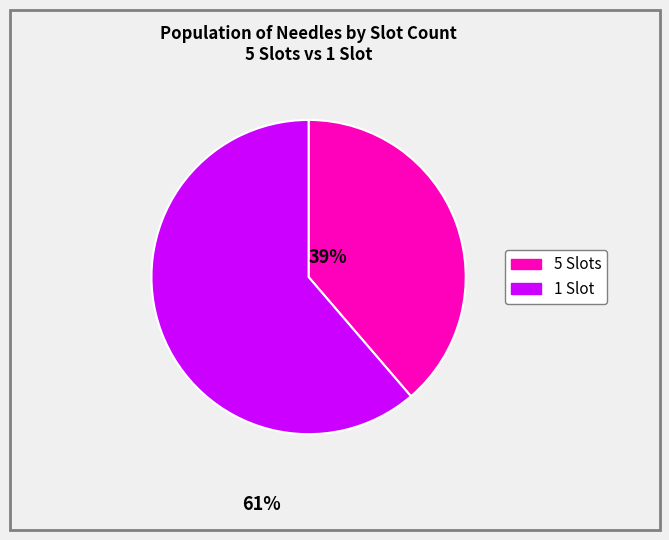

True or false: 1 Slot accounts for 61% of the total.

True